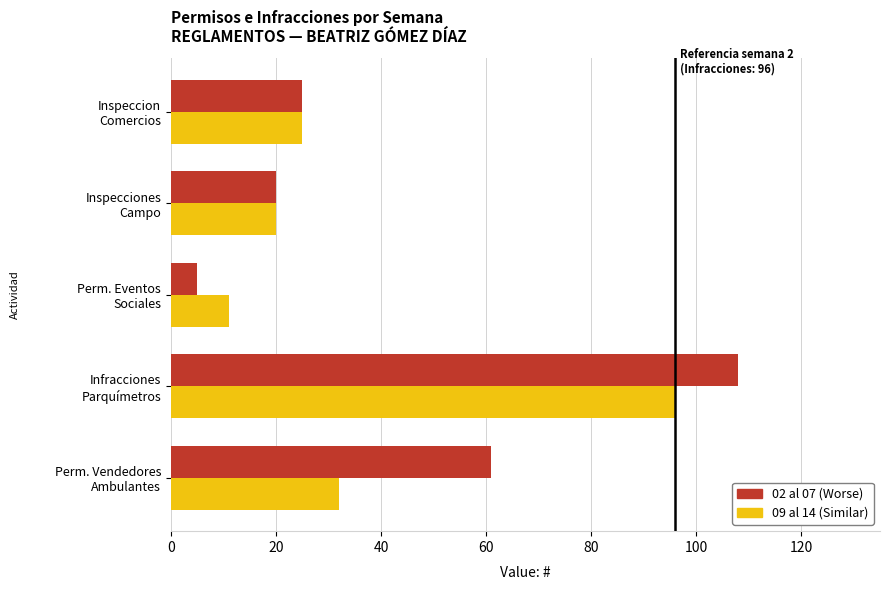

What is the smallest value displayed?

5